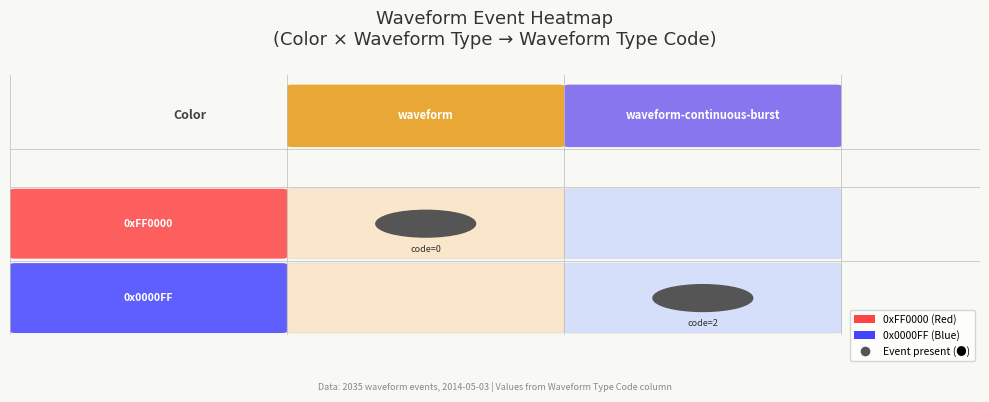

Which category has the highest value across all series?

waveform-continuous-burst